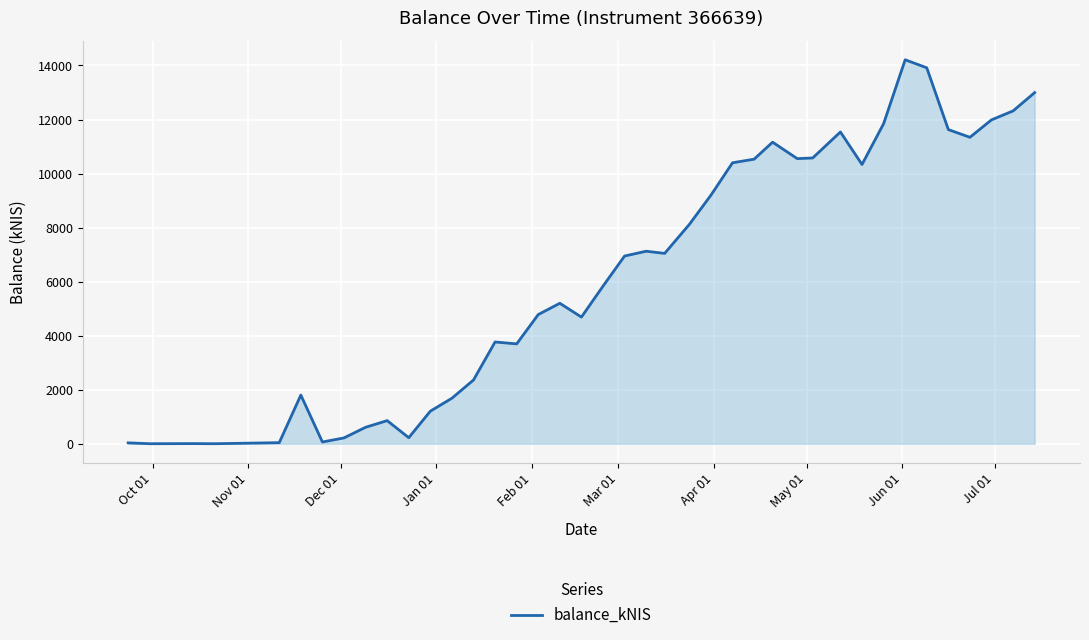

What is the maximum value shown in the chart?

14211.4